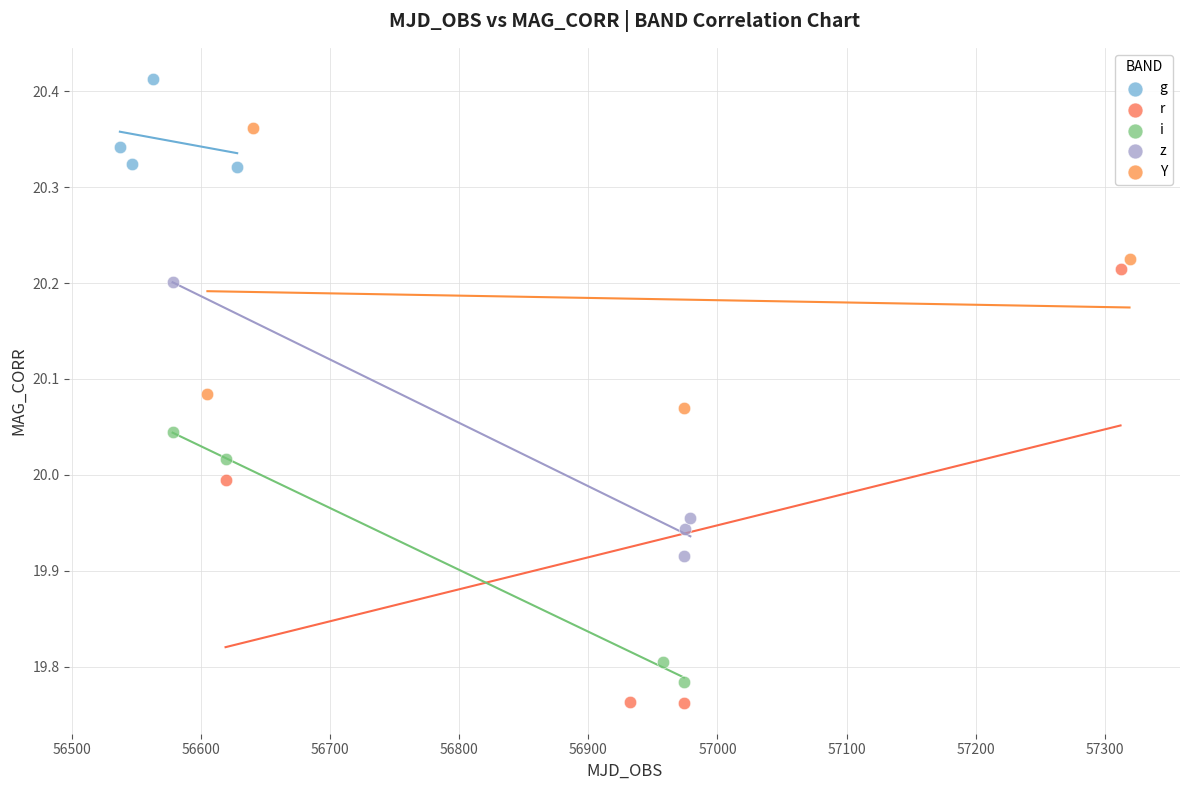

What are all the series names shown in the legend?

g, r, i, z, Y